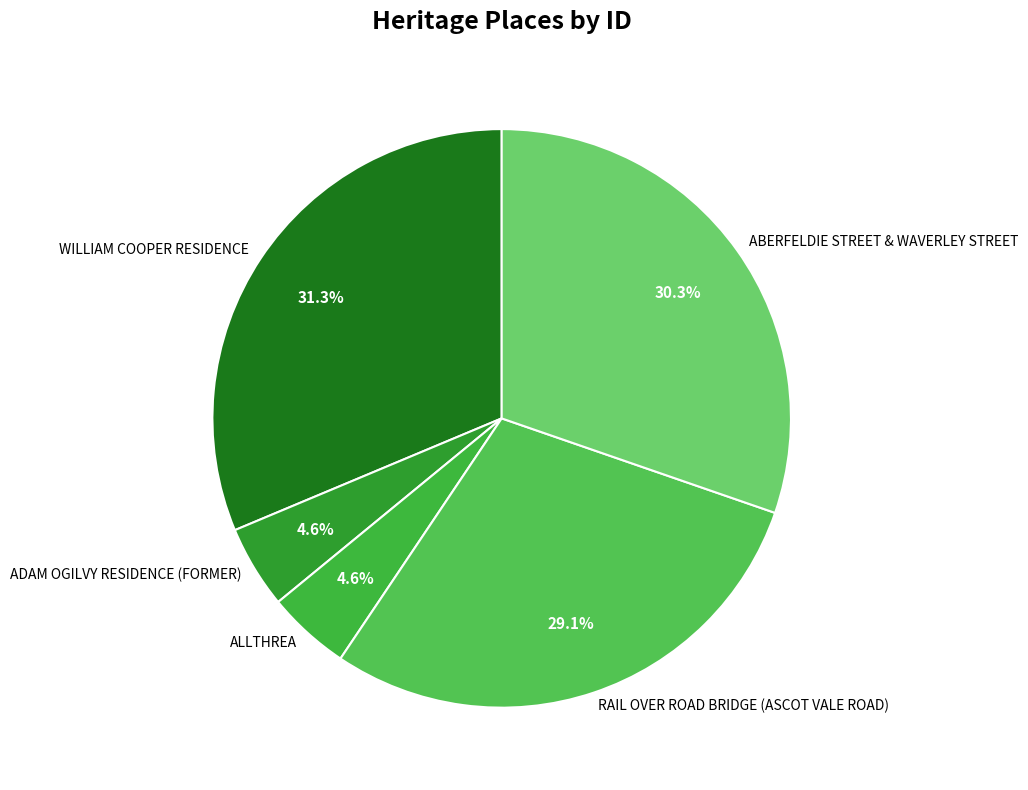

Count the number of slices in the pie.

5